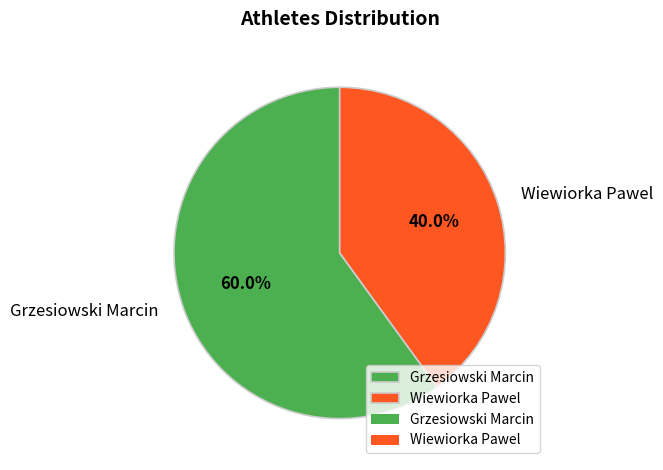

Is the sum of Grzesiowski Marcin and Wiewiorka Pawel greater than half?

Yes